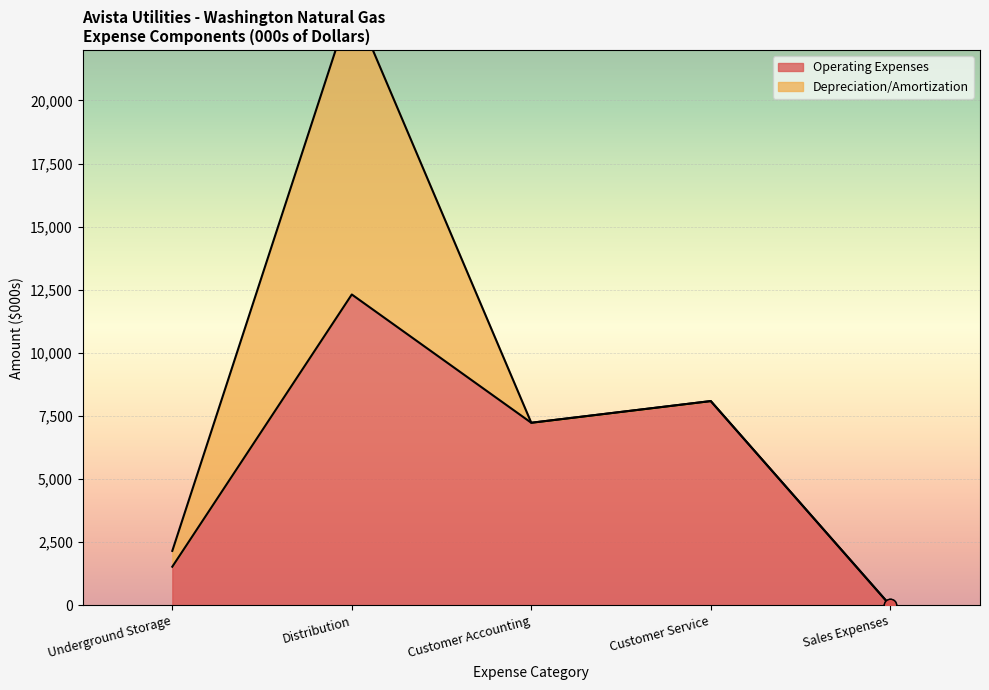

Between Customer Accounting and Customer Service, which is larger?

Customer Service